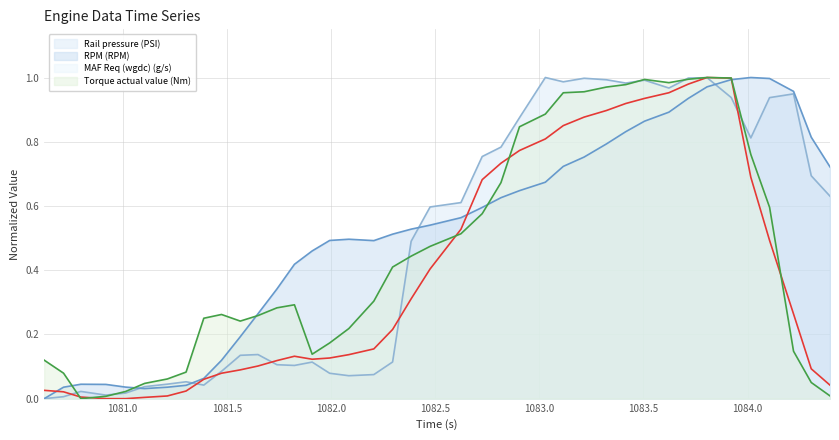

At which category is the sum across all series the highest?

1083.805